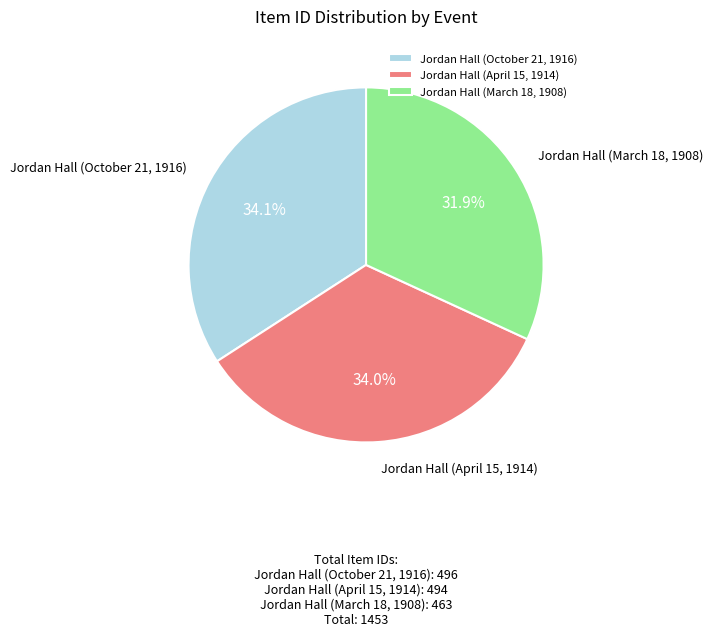

What is the ratio of the value at Jordan Hall (April 15, 1914) to the value at Jordan Hall (October 21, 1916)?

1.0